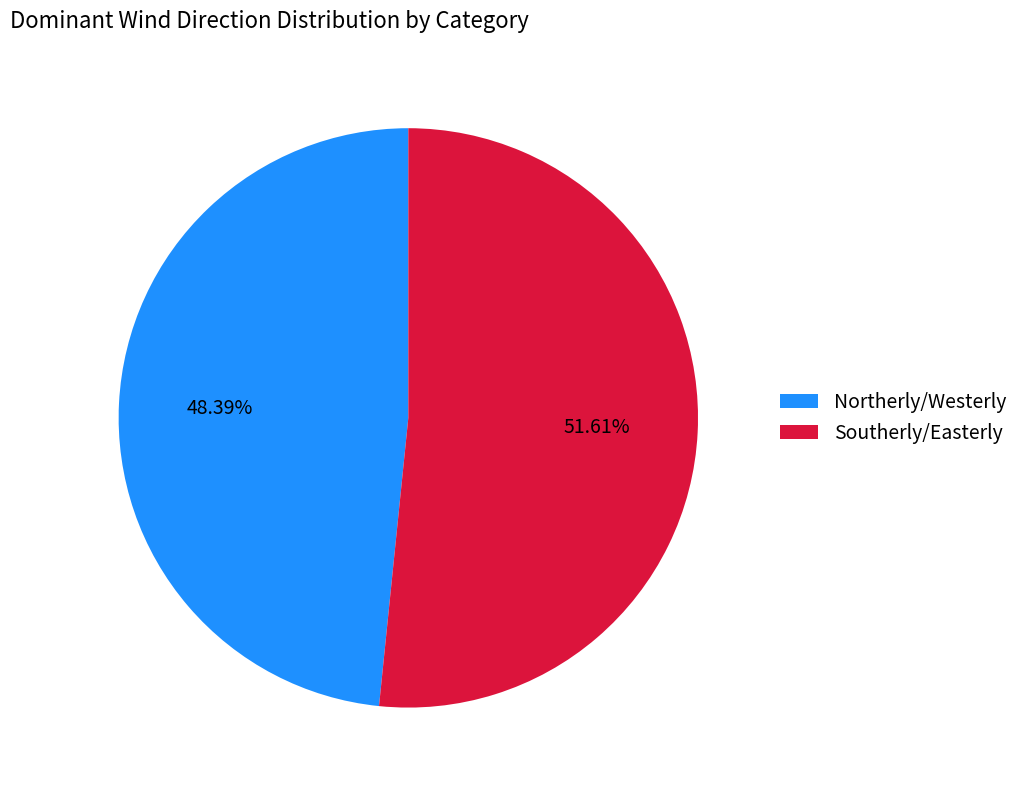

Combined, do Southerly/Easterly and Northerly/Westerly account for over 50%?

Yes